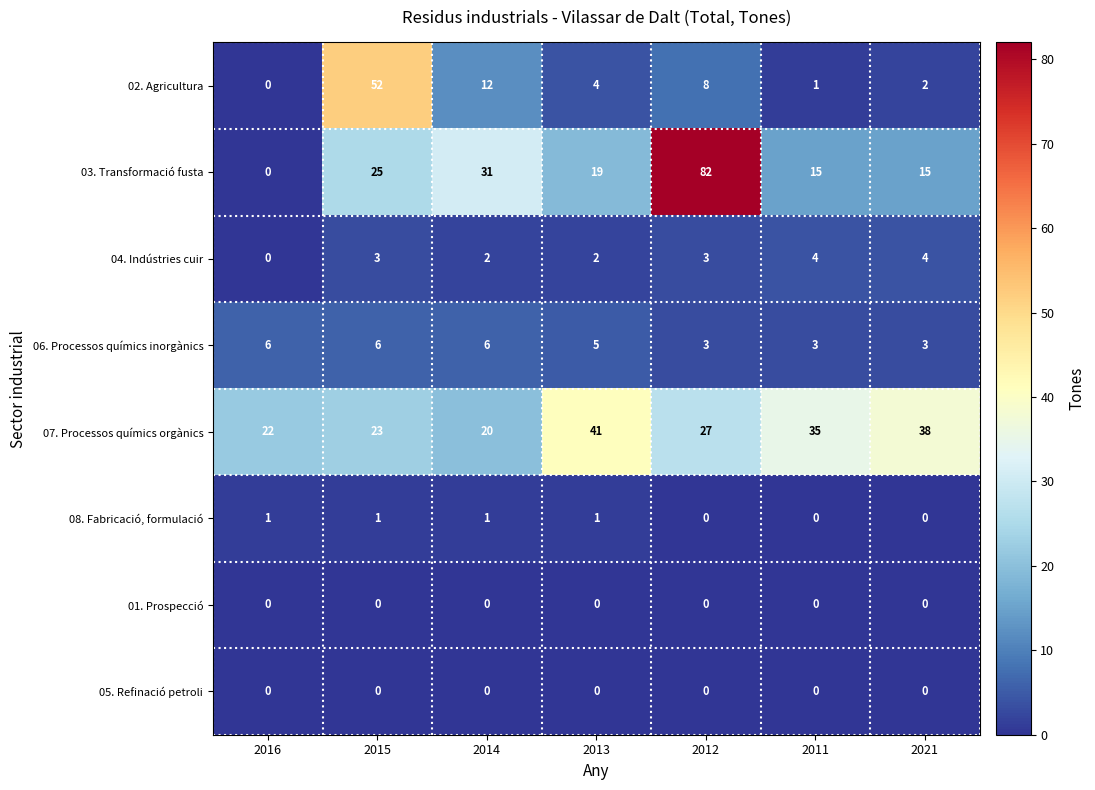

Is it true that 08. Fabricació, formulació equals 0 at 2012?

True